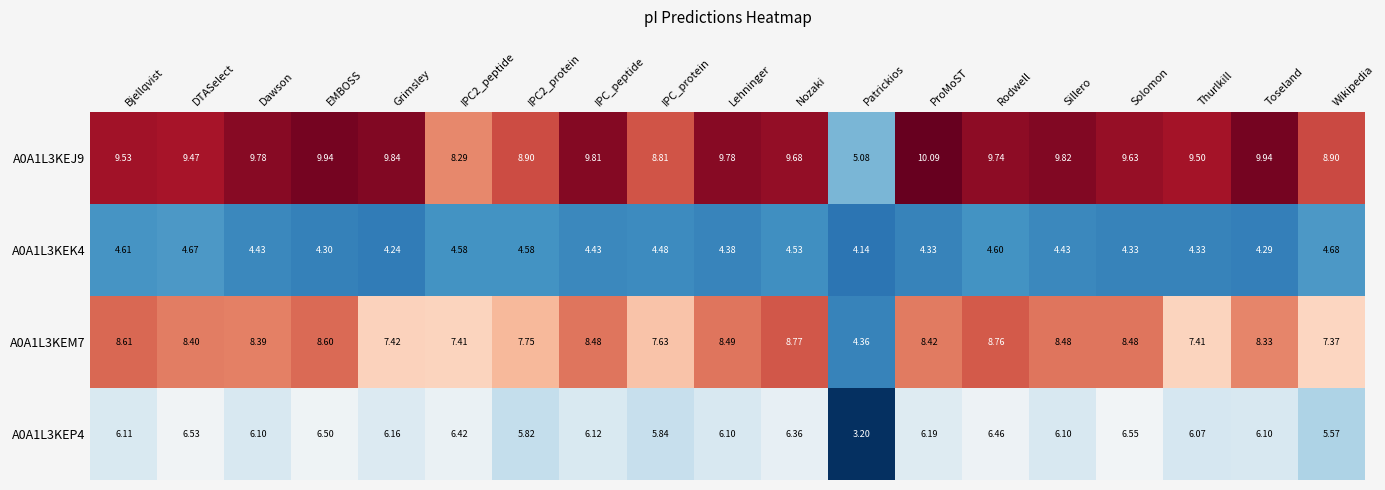

At which label does A0A1L3KEP4 reach its peak?

Solomon